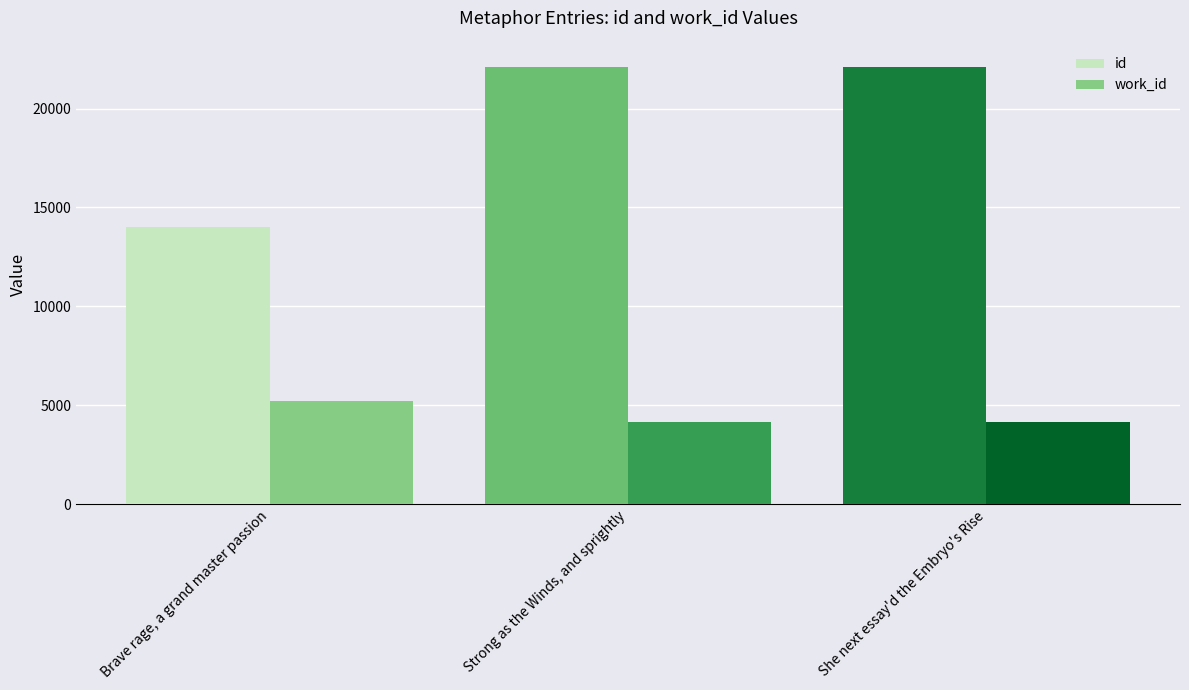

Which series has the widest spread of values?

id